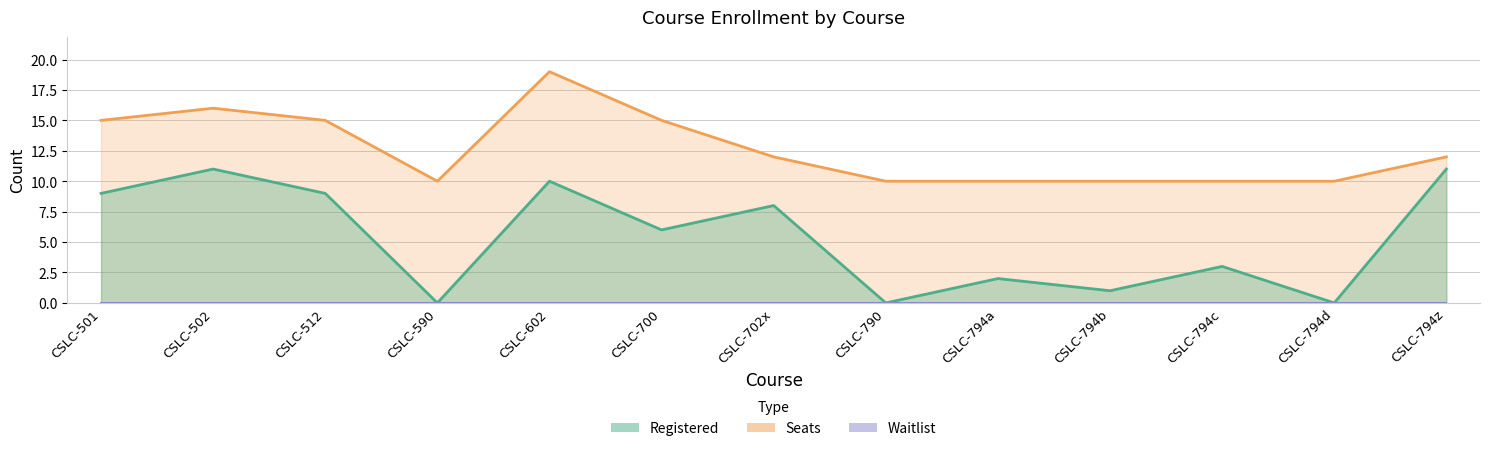

True or false: Registered has more than 0 interior local peaks.

True